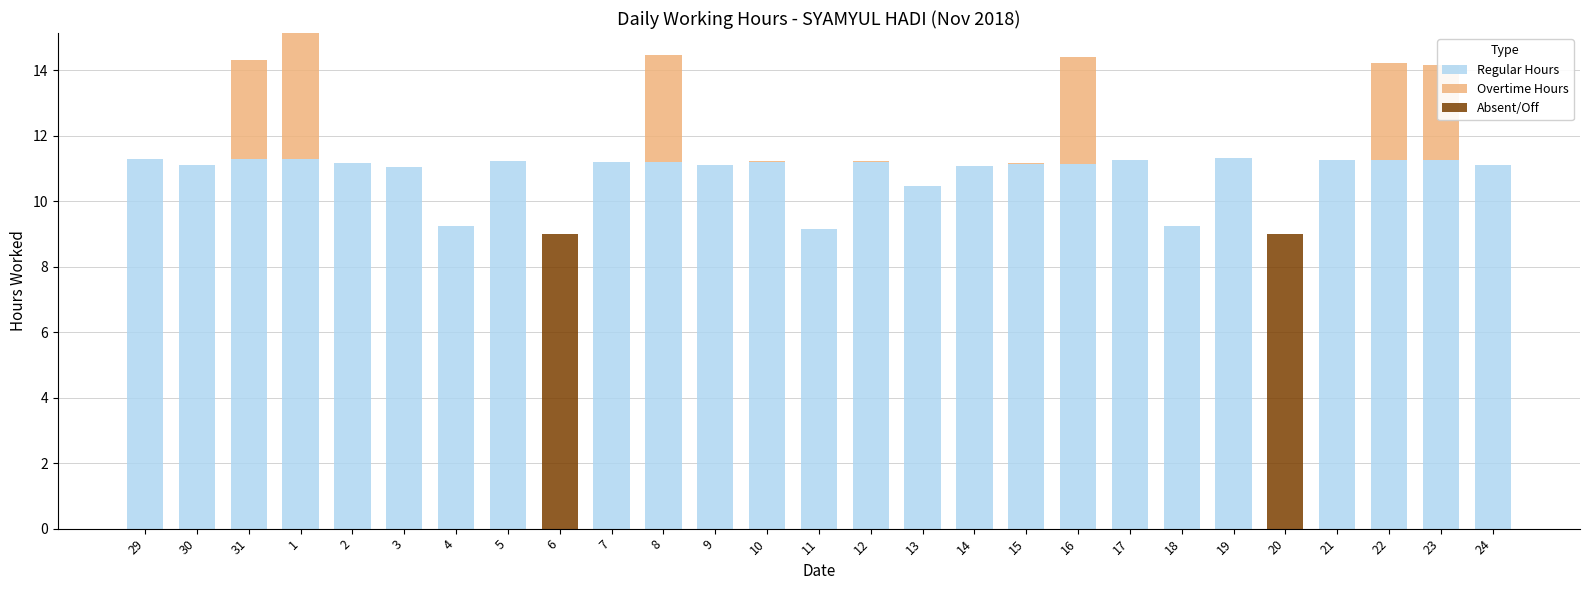

Which series has the largest total across all categories?

Regular Hours